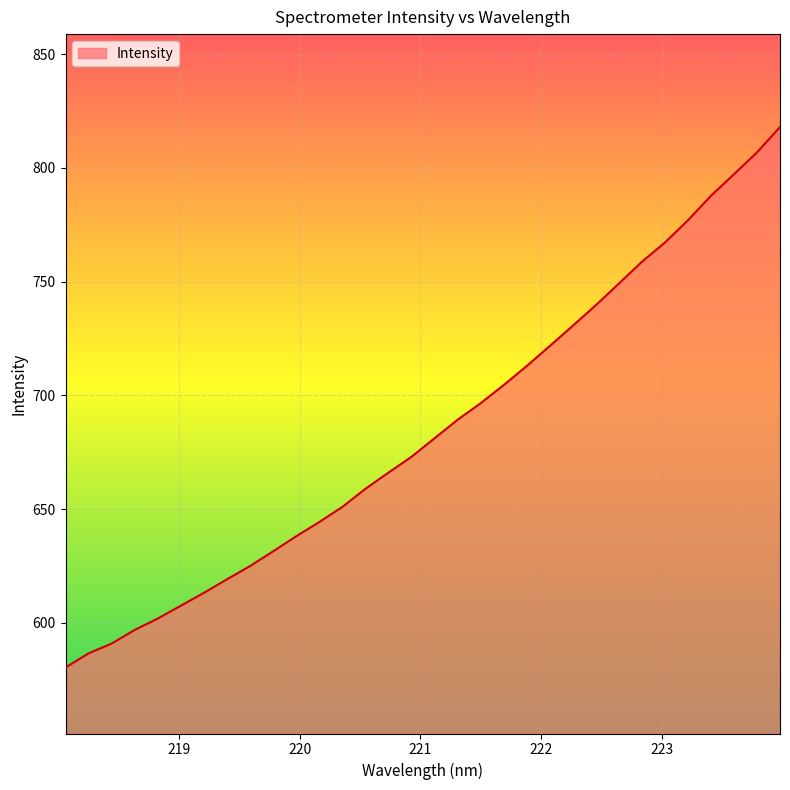

What is the smallest value displayed?

580.3